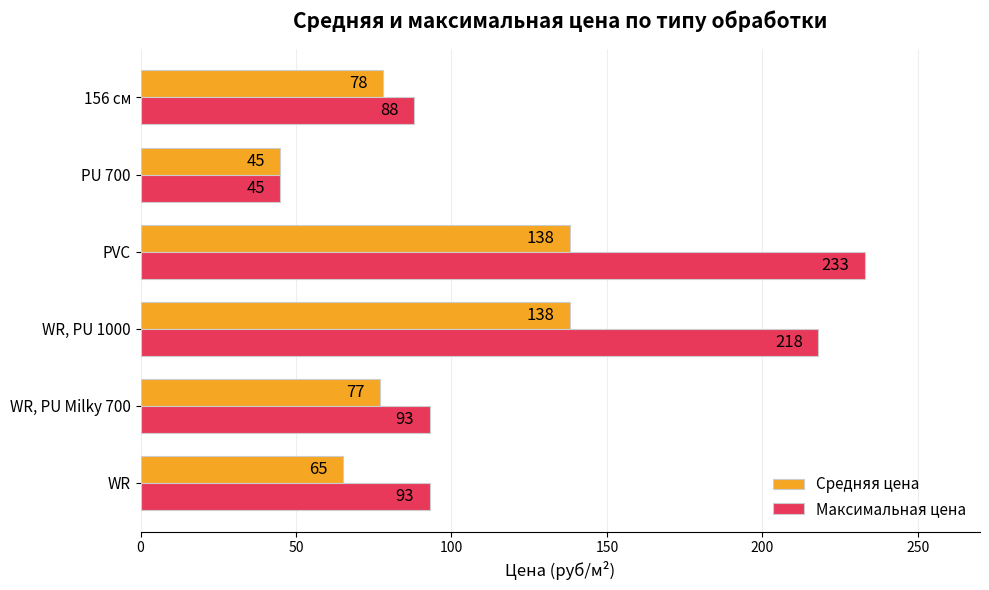

At which category is the sum across all series the highest?

PVC